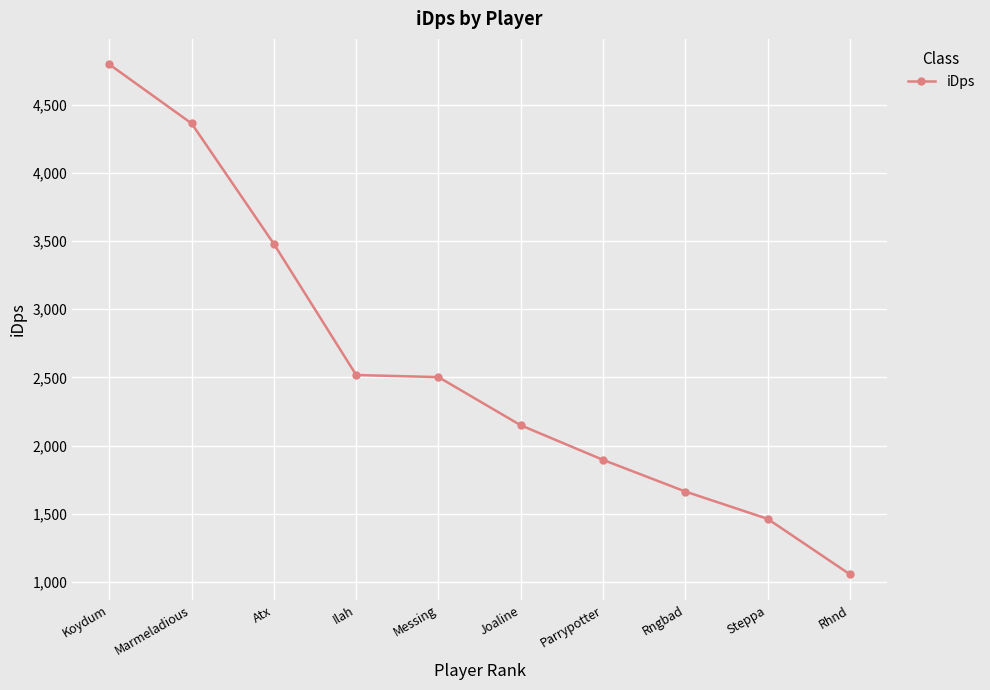

True or false: the data shows 2502.6 at Messing.

True